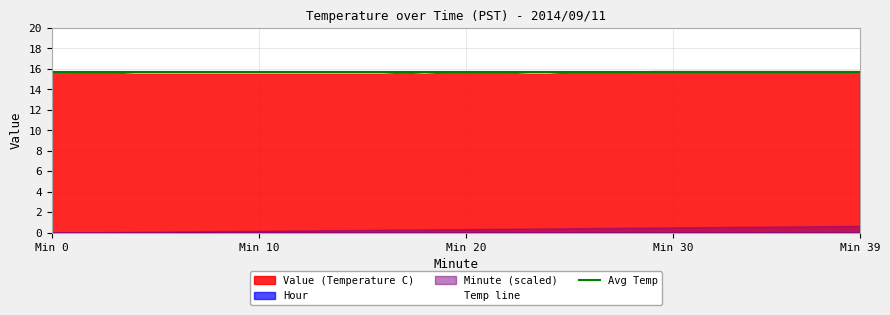

What is the lowest value of the Avg Temp series?

15.7